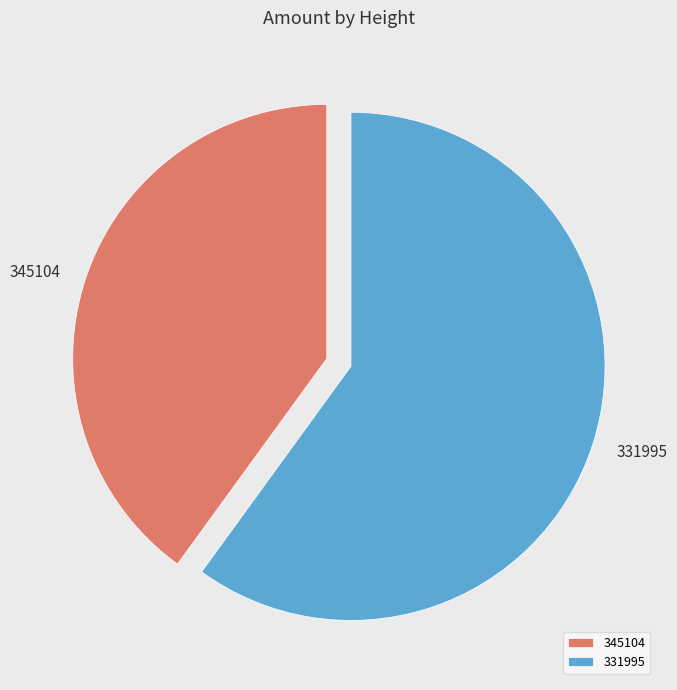

Which has a higher value, 345104 or 331995?

331995